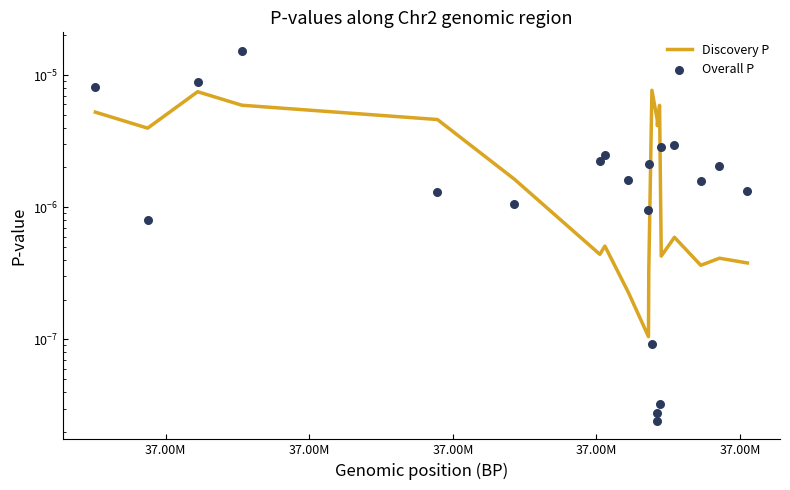

At how many categories does at least one series exceed 0?

20